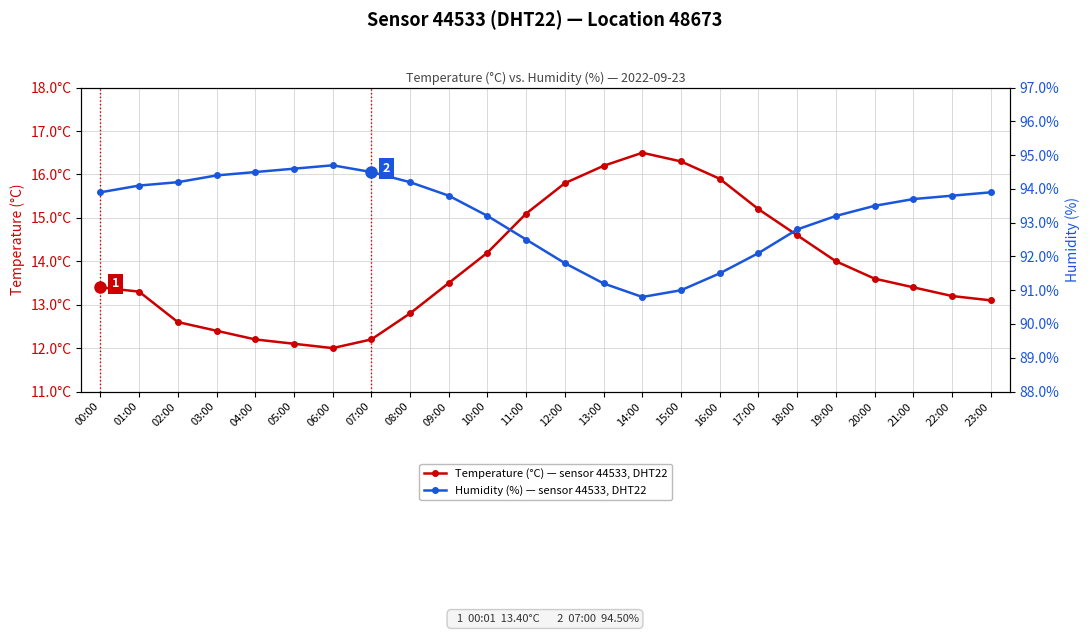

What is the difference between the highest and lowest values at 05:00?

82.5